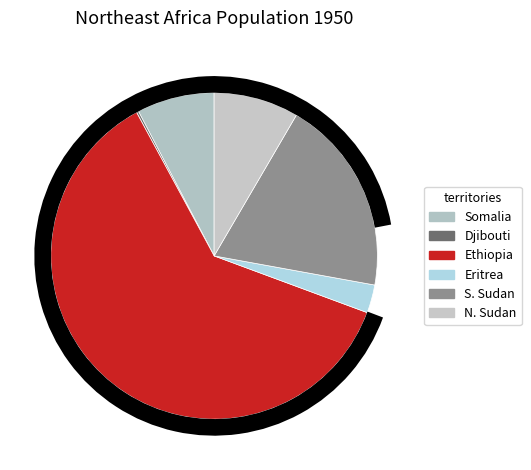

Do Ethiopia and Eritrea together represent more than half of the pie?

Yes